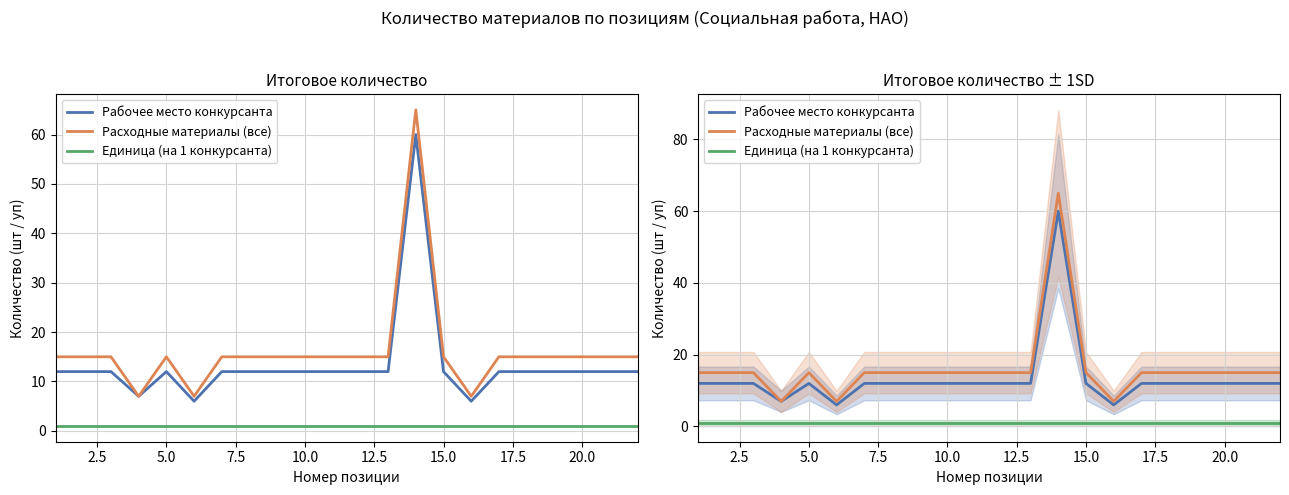

What is the value of the Единица (на 1 конкурсанта) point at the 22nd from the left?

1